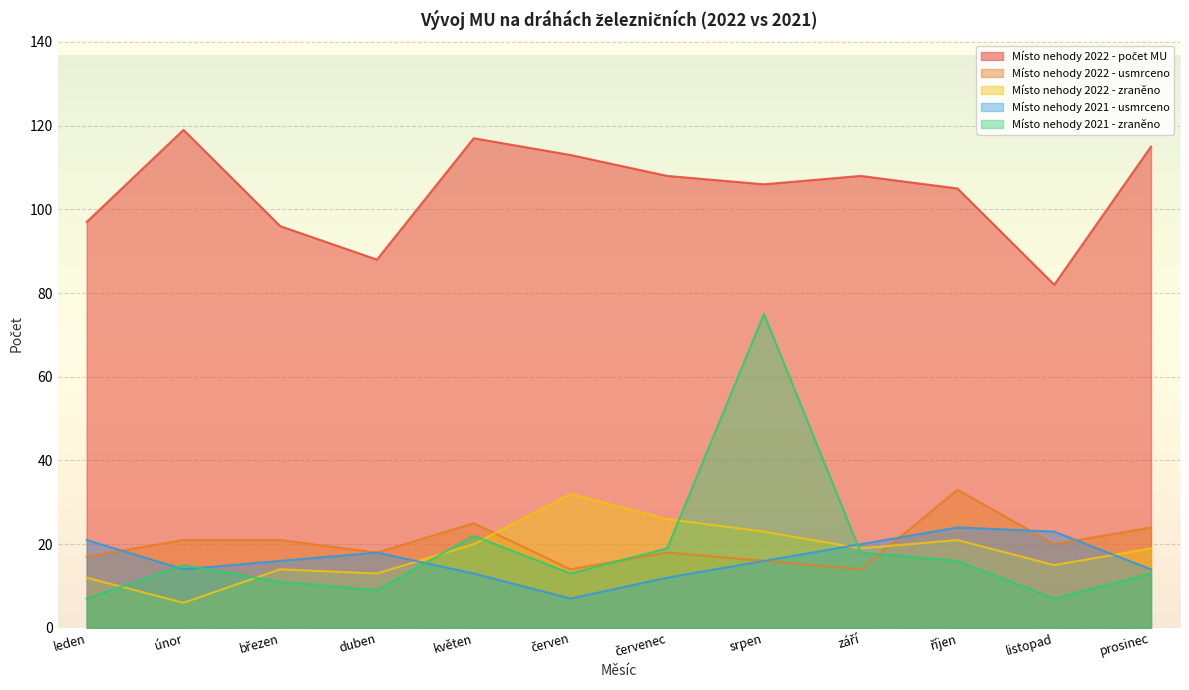

What is the value of the Místo nehody 2021 - zraněno point at the 7th from the left?

19